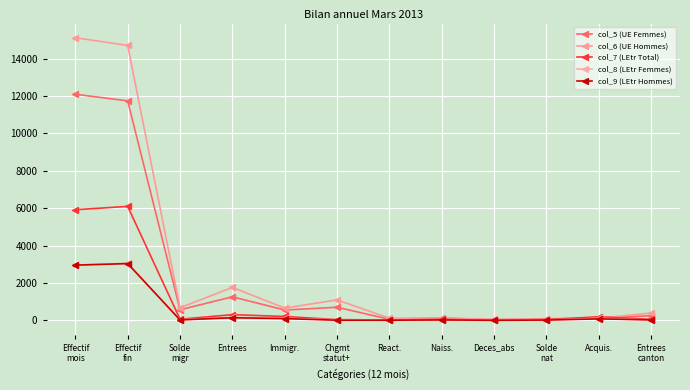

Which series has the largest total across all categories?

col_6 (UE Hommes)